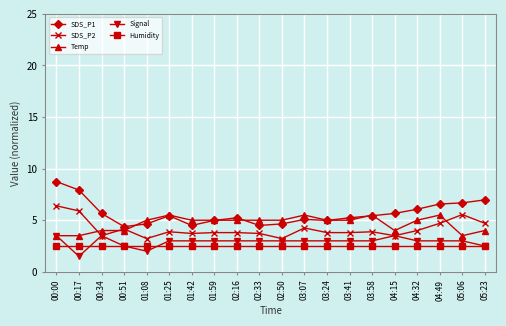

What value does the Humidity series have at 03:24?

2.5